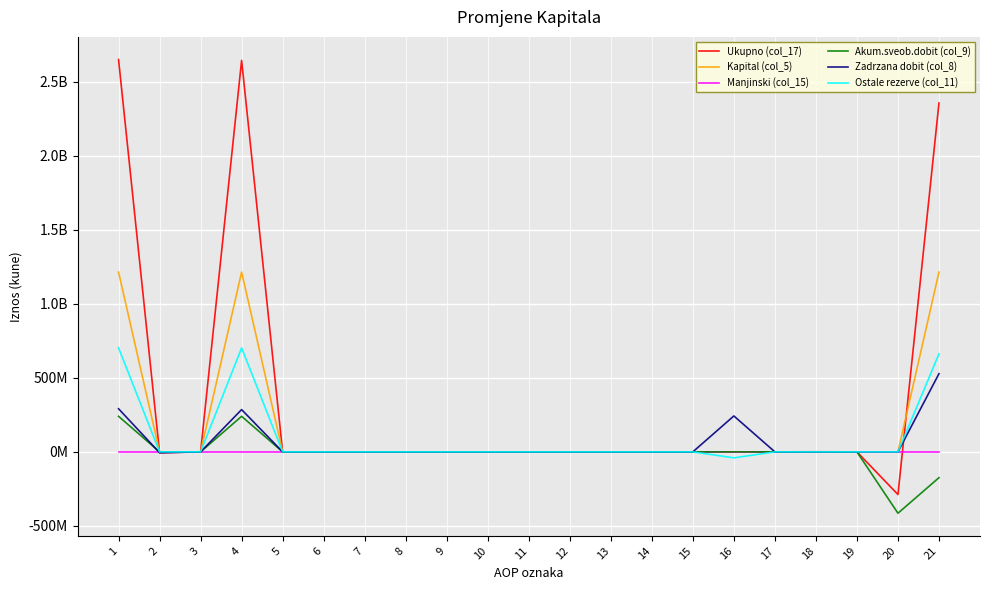

At which label does Akum.sveob.dobit (col_9) reach its peak?

1